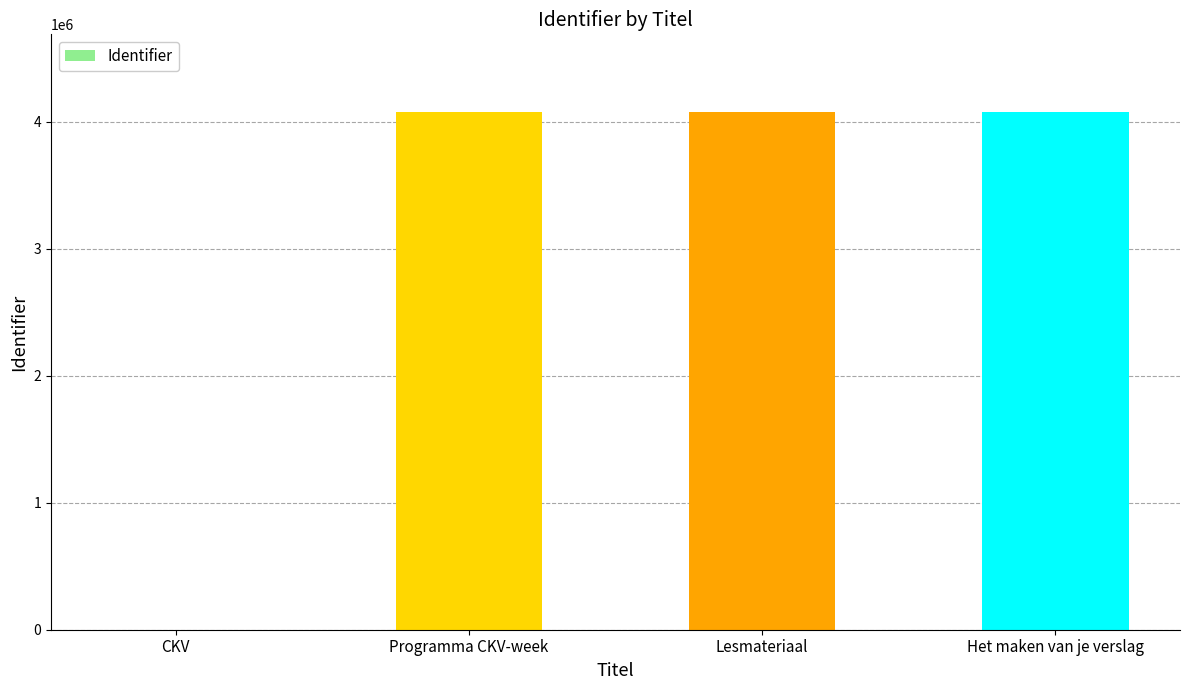

What is the greatest value displayed?

4075262